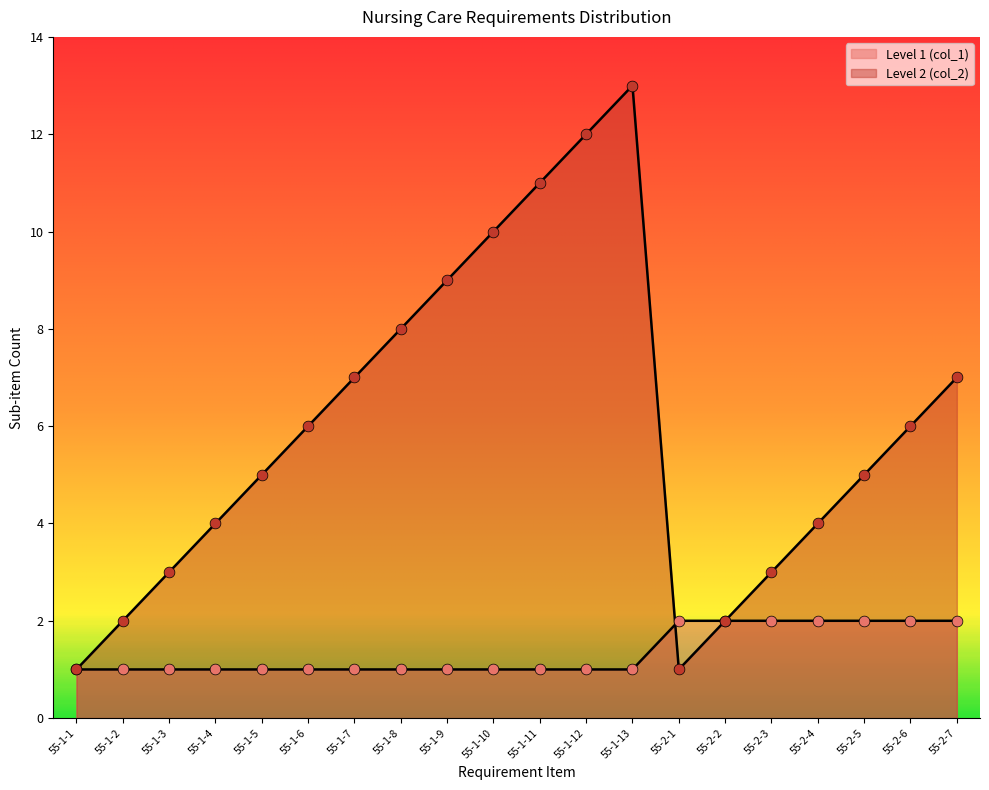

Which series has the largest Y range (max minus min)?

Level 2 (col_2)